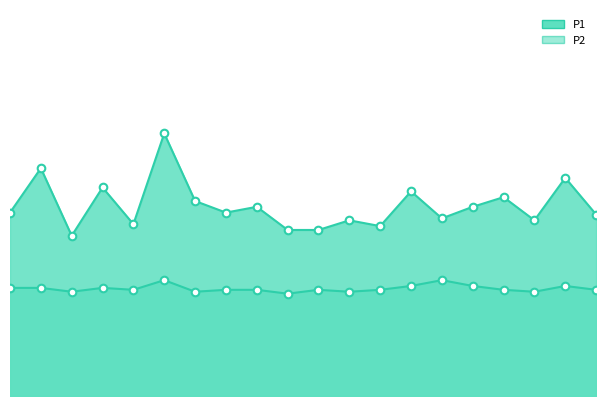

Is the value of P1 at 02:59 greater than the value of P2 at 00:17?

Yes